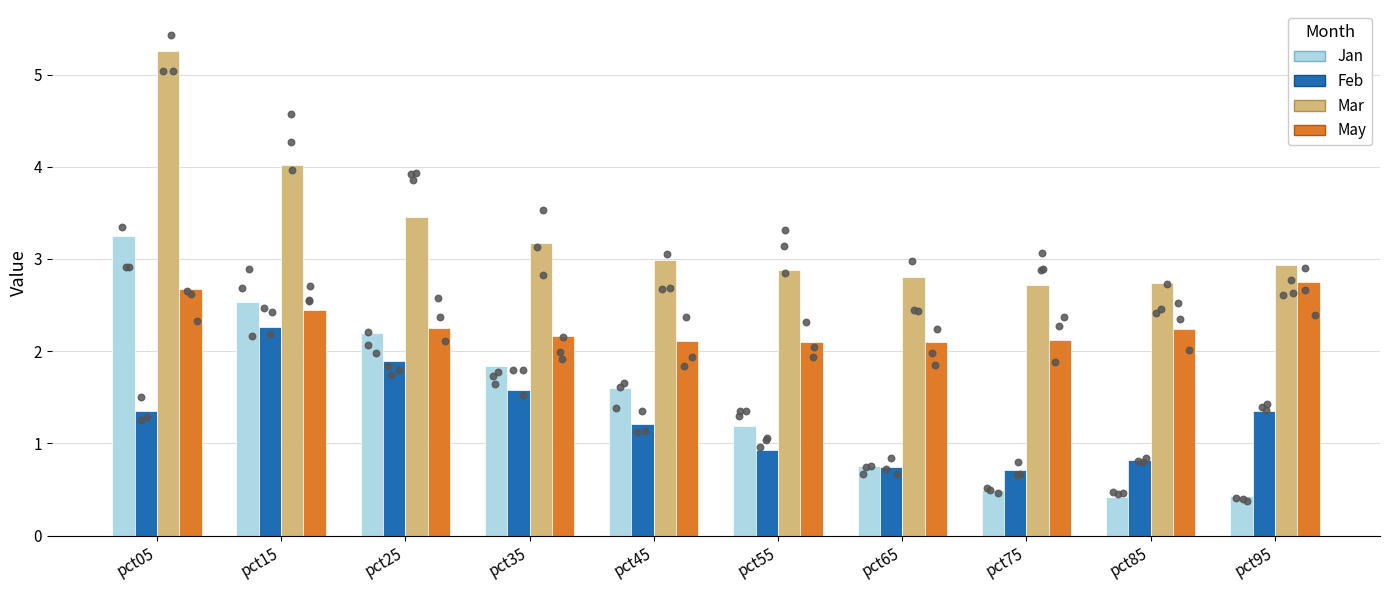

What is the total value across all series at pct25?

9.8